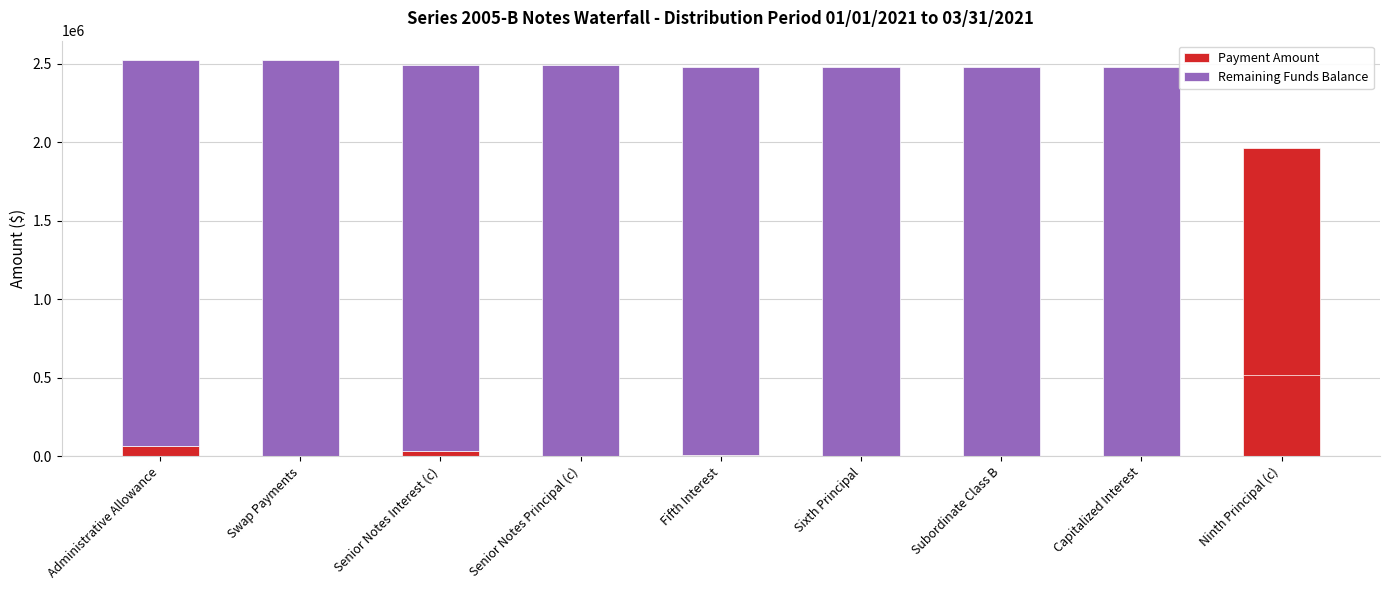

What are all the series names shown in the legend?

Payment Amount, Remaining Funds Balance